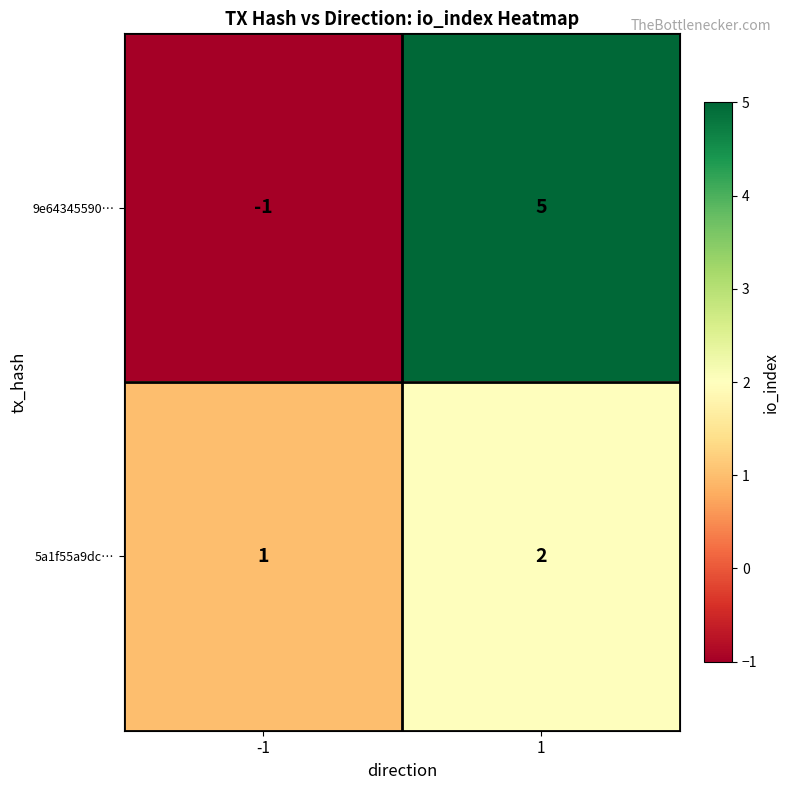

Which series has the largest range (max minus min)?

9e64345590…